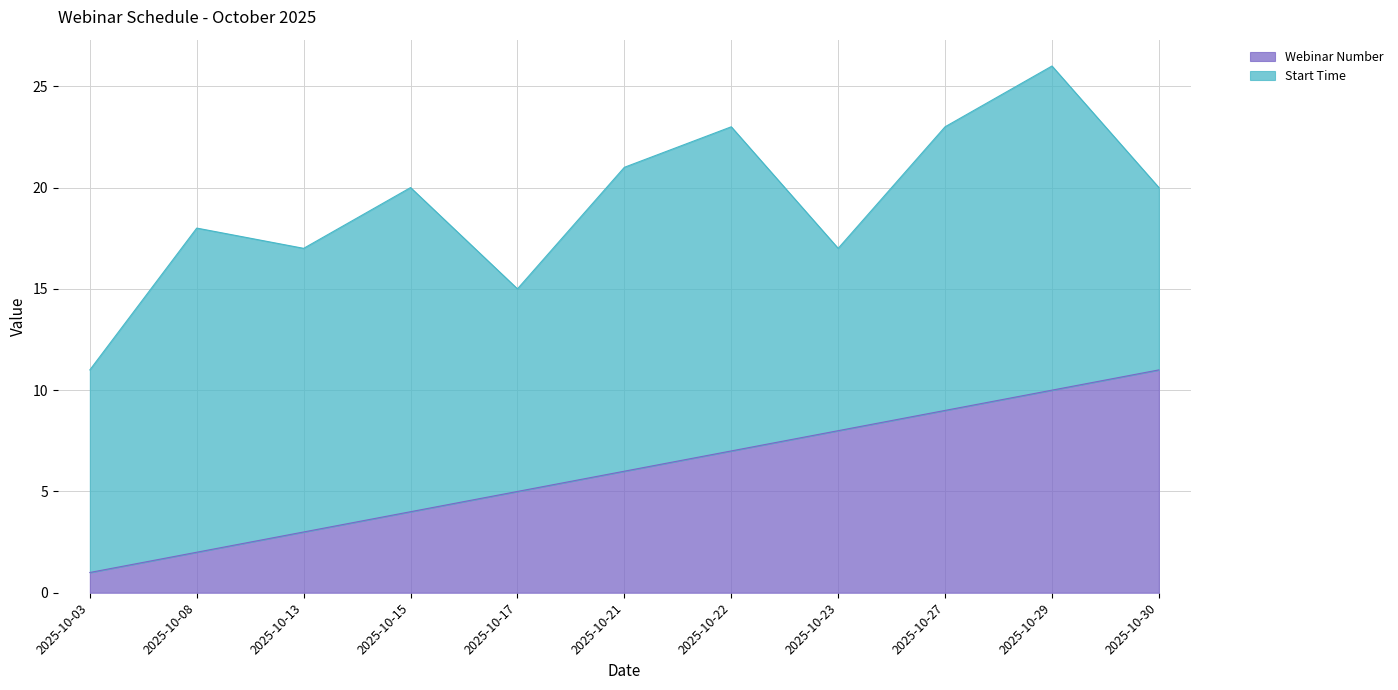

Reading left to right, extract all data points from this chart.

1	2	3	4	5	6	7	8	9	10	11